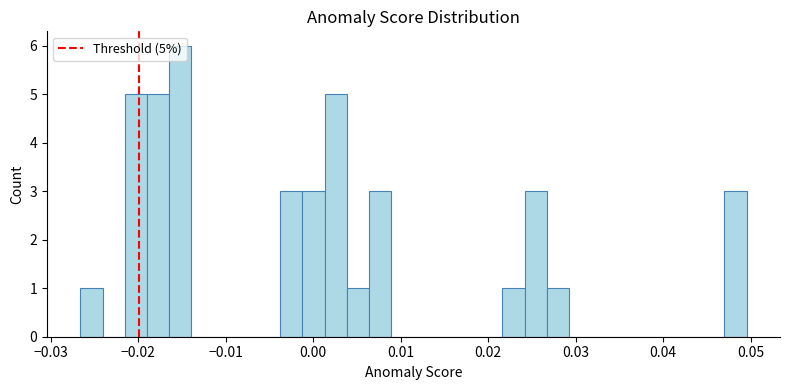

Read against the x-axis, roughly where is the centre of the tallest bar?

-0.015